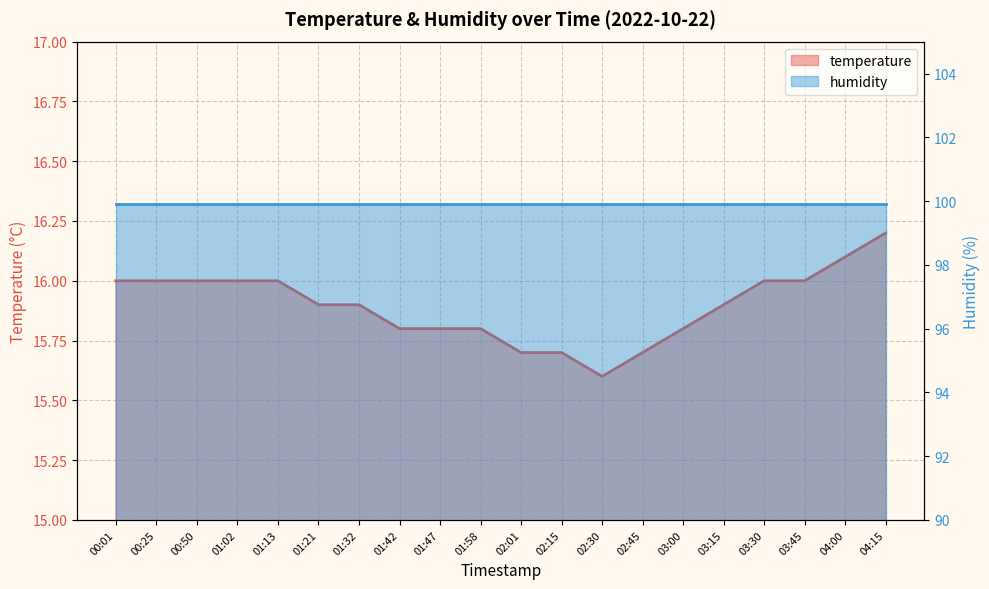

Which has a higher value, 01:47 or 03:45?

03:45